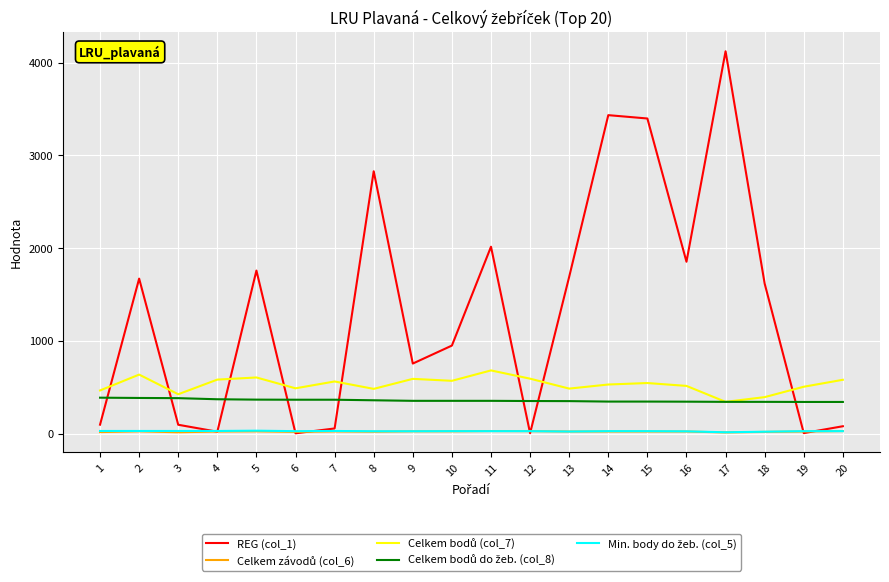

Is this an area chart (filled region under the line)?

No